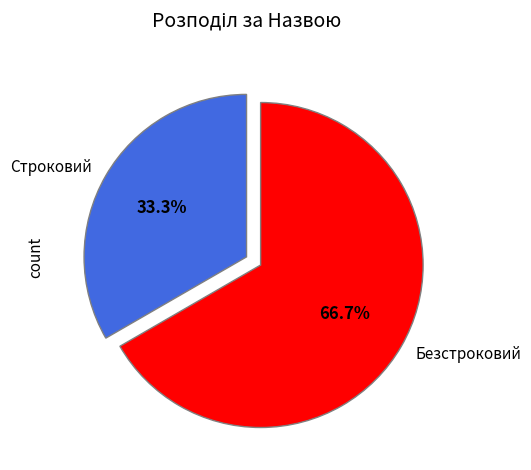

Count the number of slices in the pie.

2